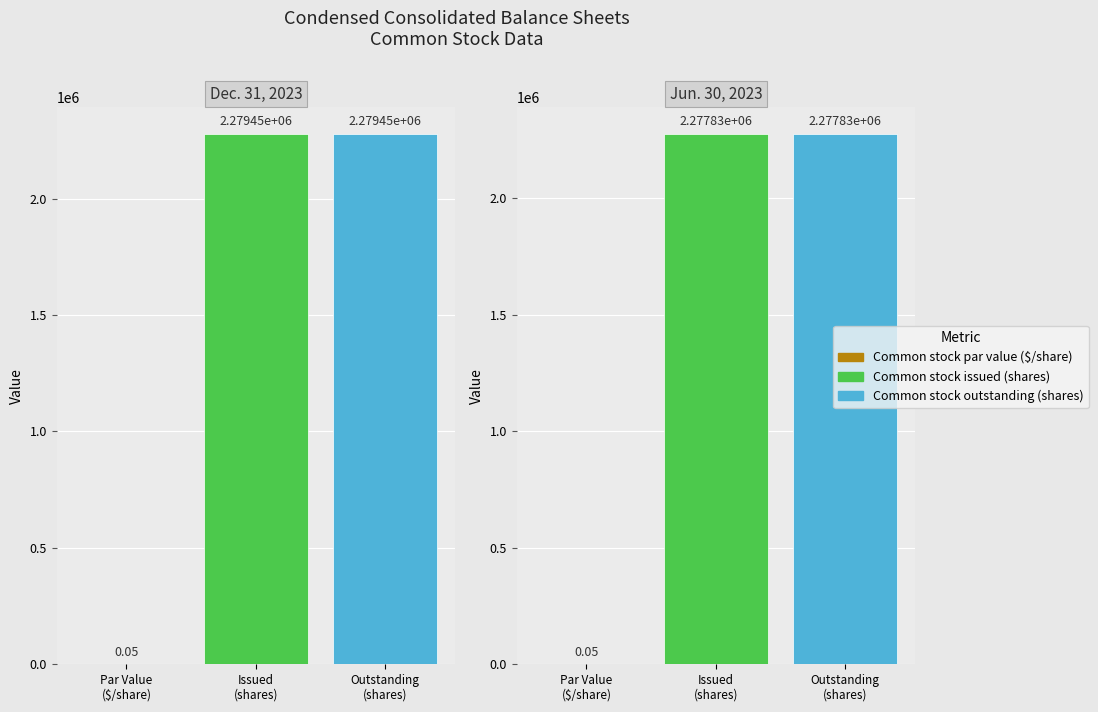

Which series changed the most between Common stock issued (shares) and Common stock outstanding (shares)?

Dec. 31, 2023